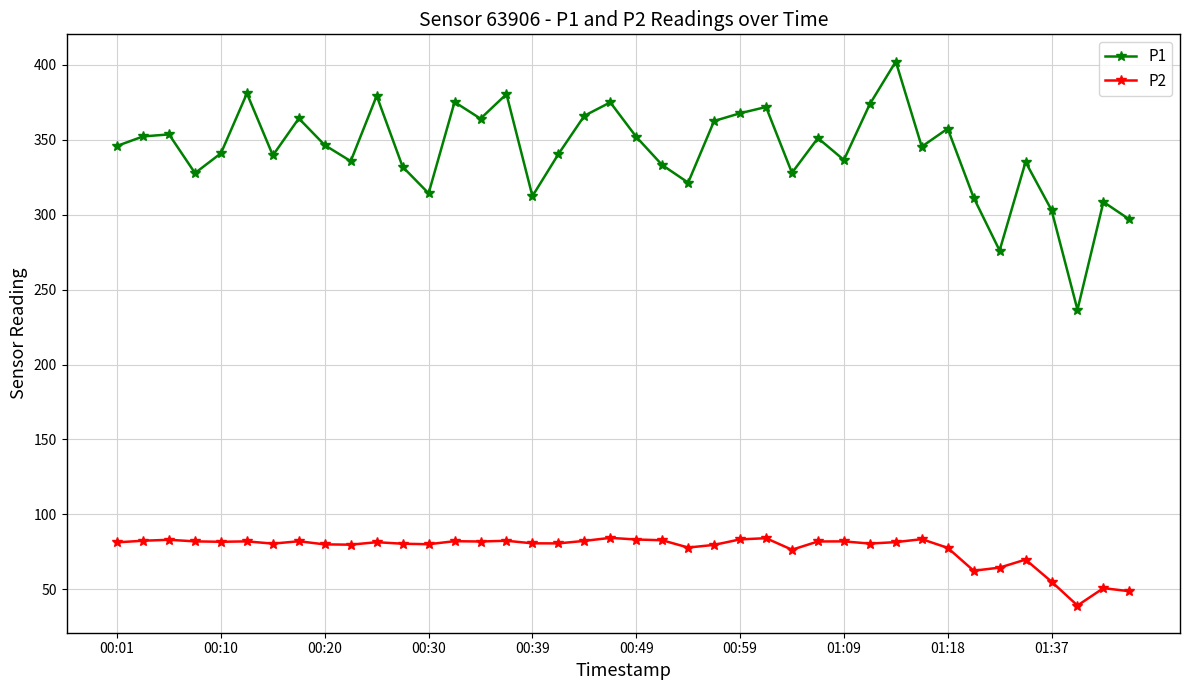

List the series in order of their peak value, highest first.

P1, P2